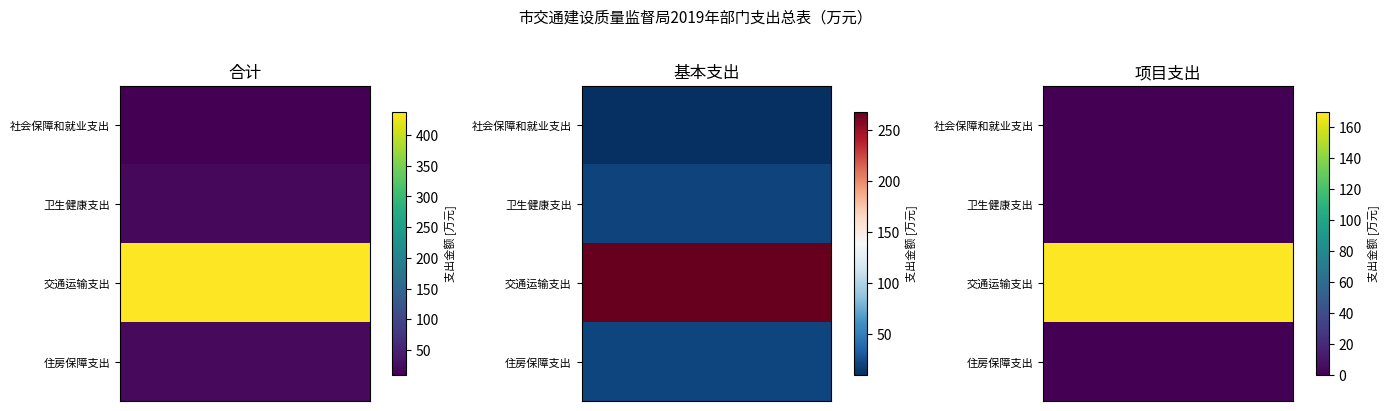

How many distinct data groups are displayed?

3